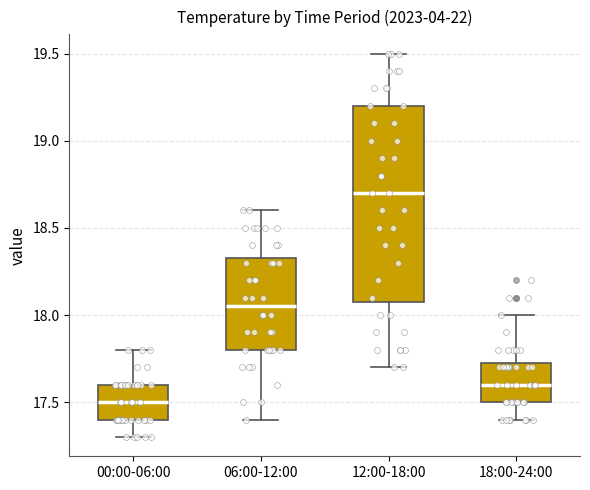

Reading left to right, read every box against the y-axis: the position of its median line, the range the box covers, and the ends of its whiskers. The values are not printed on the chart, so give them approximately, as read against the axis.

00:00-06:00: median 17.50, box 17.40 to 17.60, whiskers 17.30 to 17.80
06:00-12:00: median 18.05, box 17.80 to 18.35, whiskers 17.40 to 18.60
12:00-18:00: median 18.70, box 18.10 to 19.20, whiskers 17.70 to 19.50
18:00-24:00: median 17.60, box 17.50 to 17.75, whiskers 17.40 to 18.00